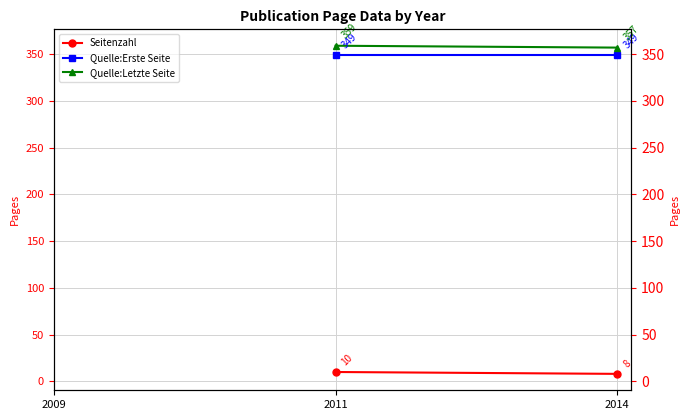

Which series has the largest total across all categories?

Quelle:Letzte Seite